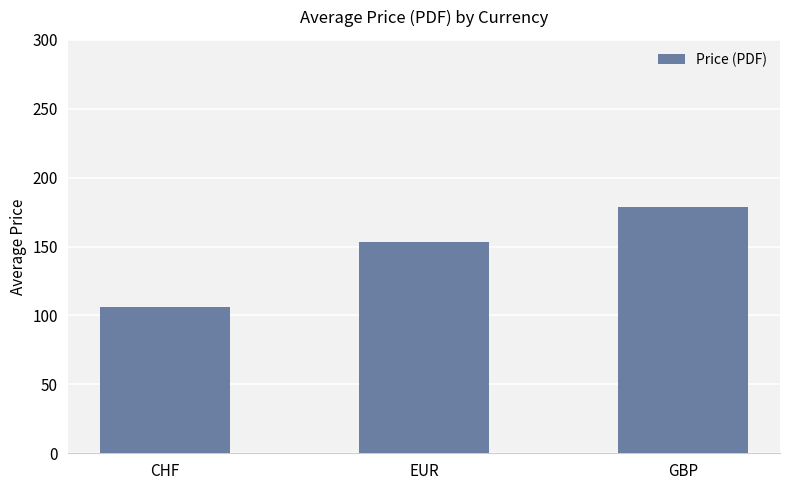

What value does the data have at EUR?

153.6